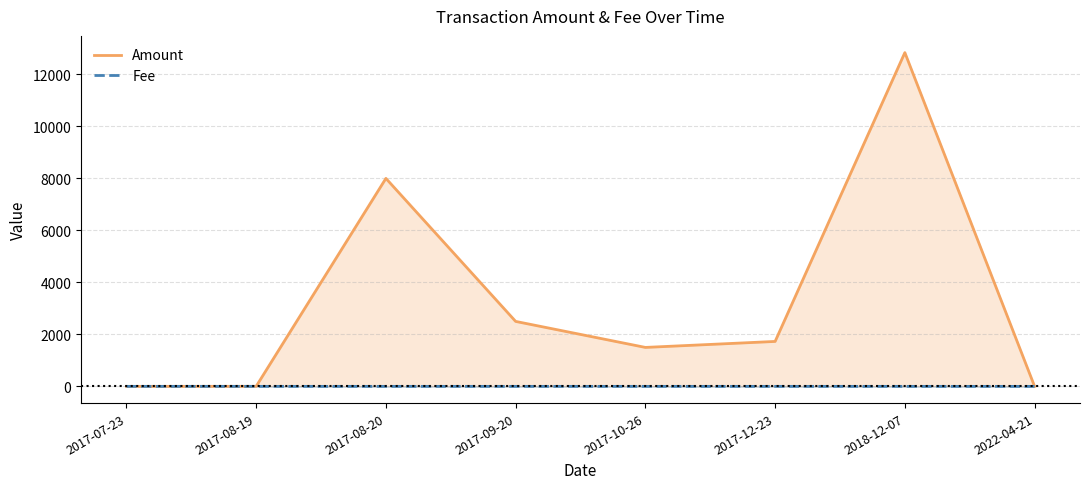

List the series in order of their peak value, lowest first.

Fee, Amount